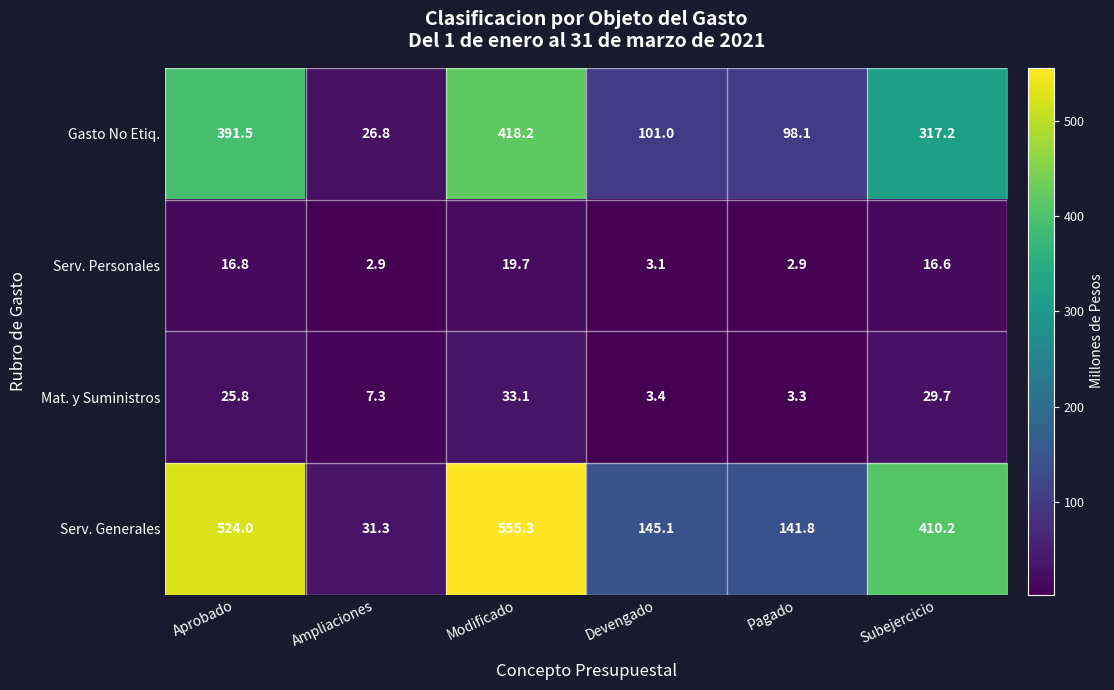

How many values in the Gasto No Etiq. series are below 317?

3